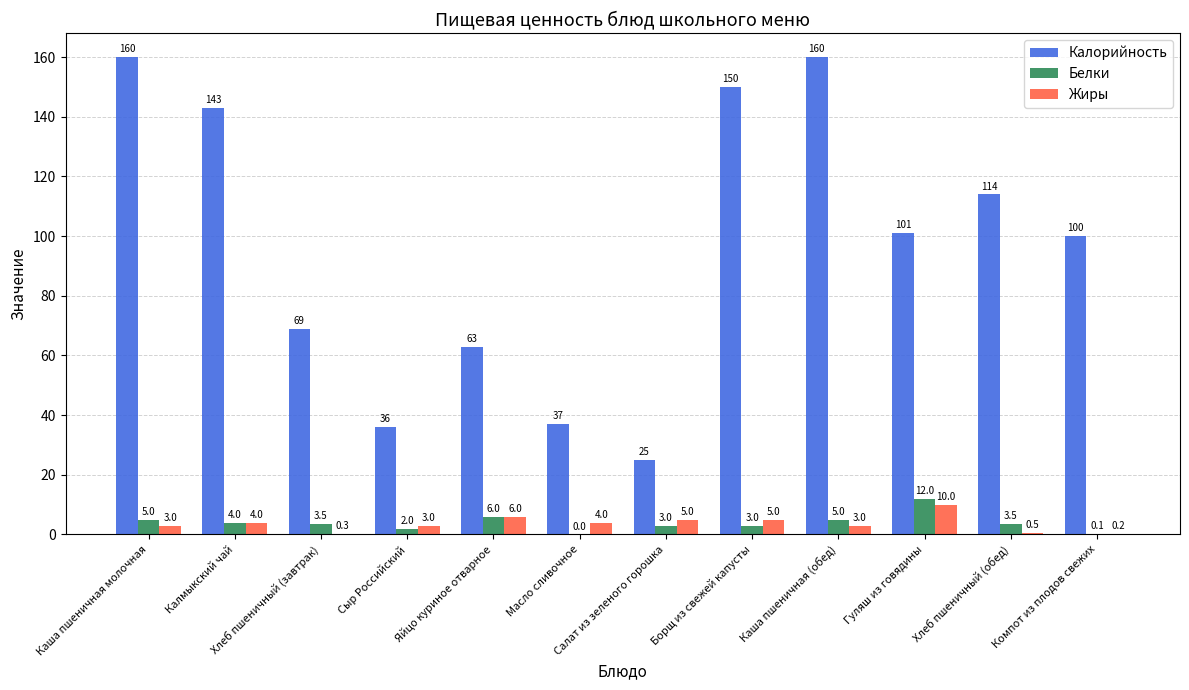

How many groups of bars are there?

12